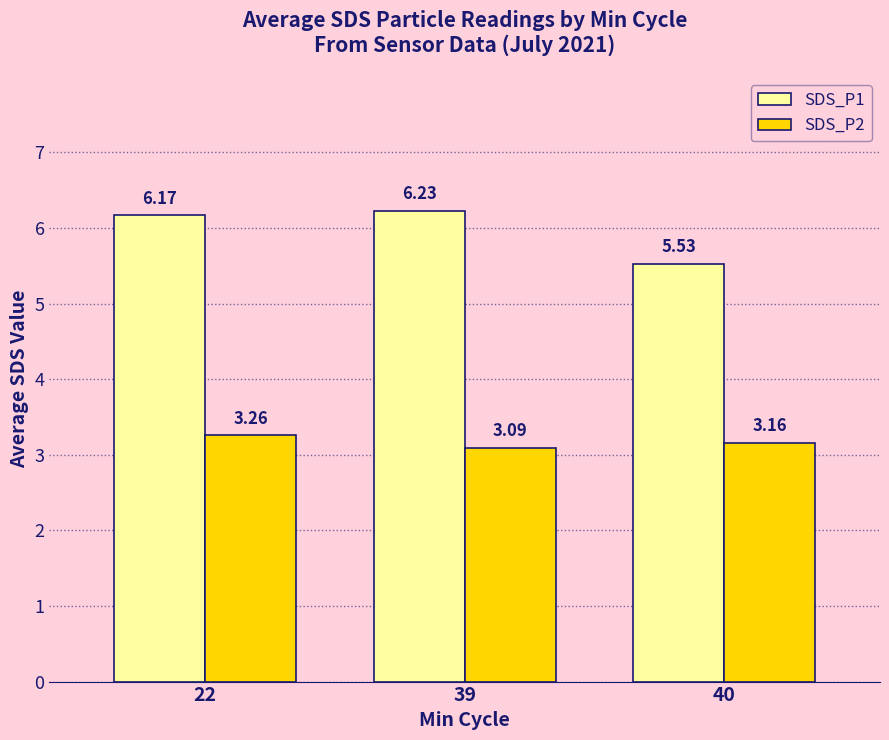

What is the difference between the highest and lowest values at 40?

2.4